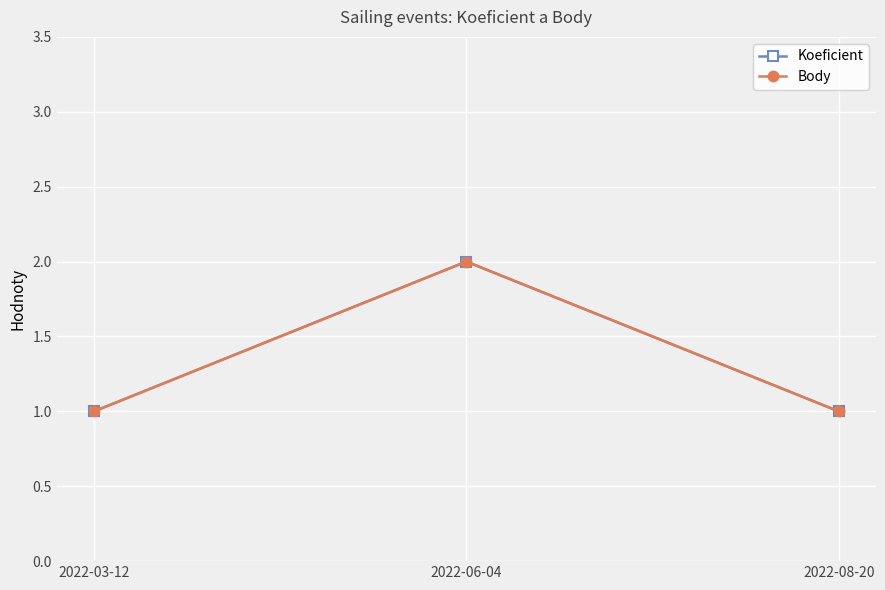

Where is Body nearest to the value 1?

2022-03-12